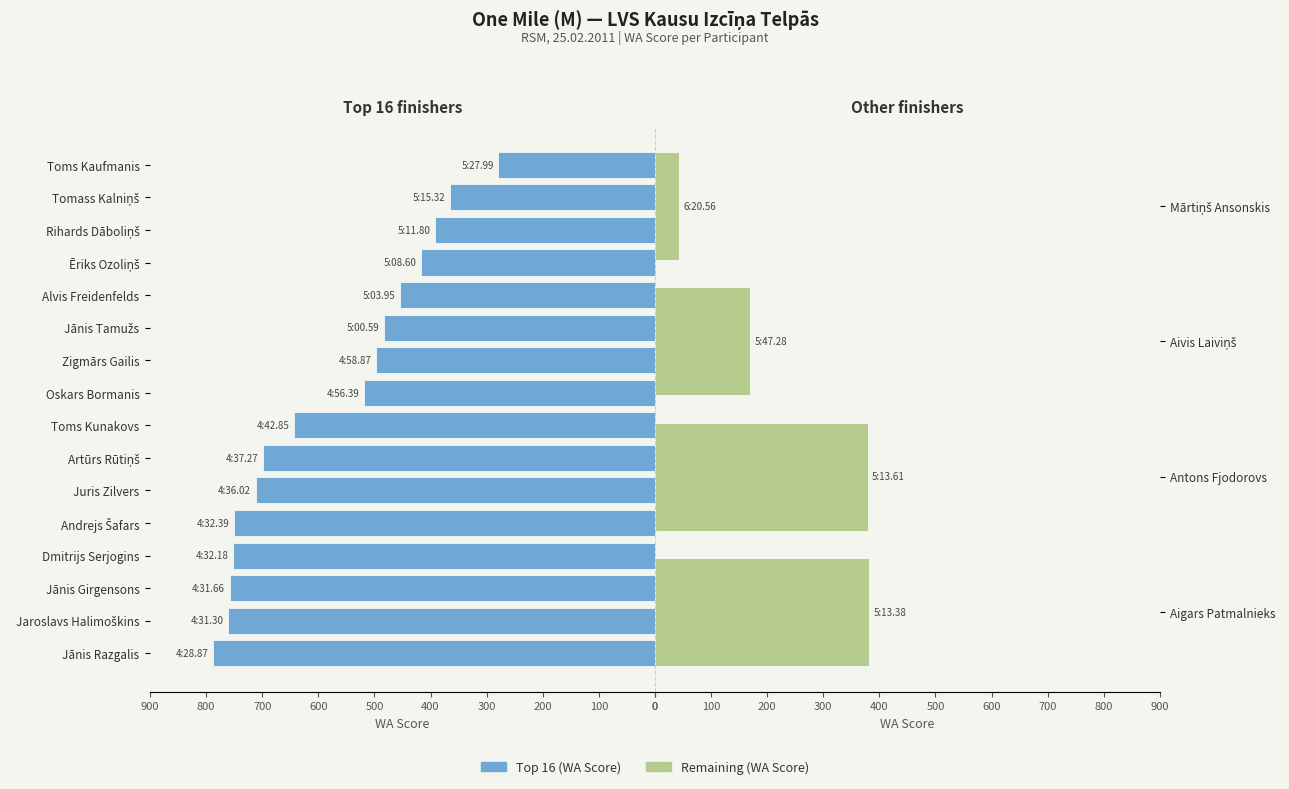

List the labels in order of value, smallest first.

Mārtiņš Ansonskis, Aivis Laiviņš, Toms Kaufmanis, Tomass Kalniņš, Antons Fjodorovs, Aigars Patmalnieks, Rihards Dāboliņš, Ēriks Ozoliņš, Alvis Freidenfelds, Jānis Tamužs, Zigmārs Gailis, Oskars Bormanis, Toms Kunakovs, Artūrs Rūtiņš, Juris Zilvers, Andrejs Šafars, Dmitrijs Serjogins, Jānis Girgensons, Jaroslavs Halimoškins, Jānis Razgalis